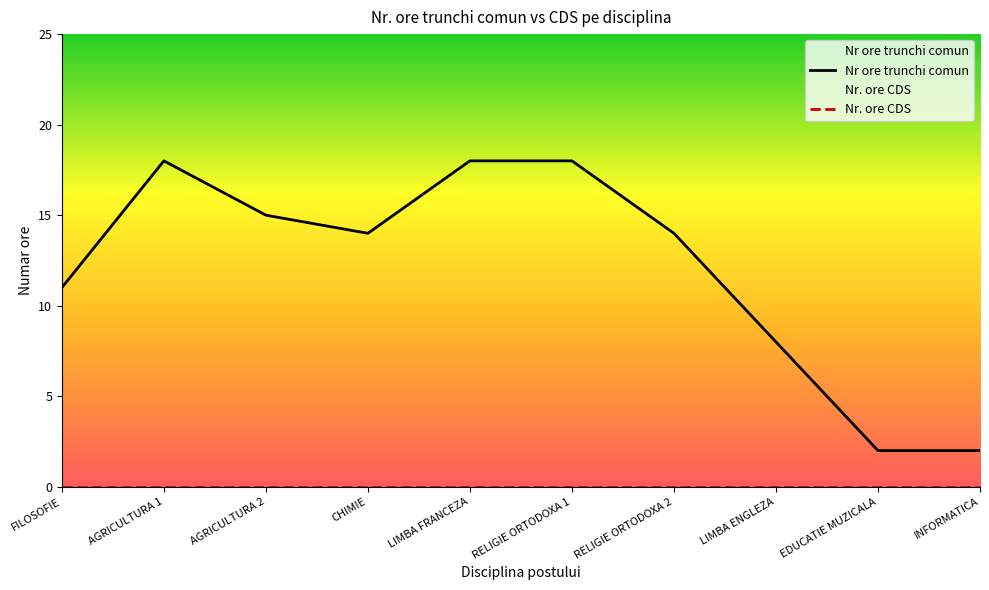

Between EDUCATIE MUZICALA and RELIGIE ORTODOXA 2, which is larger?

RELIGIE ORTODOXA 2